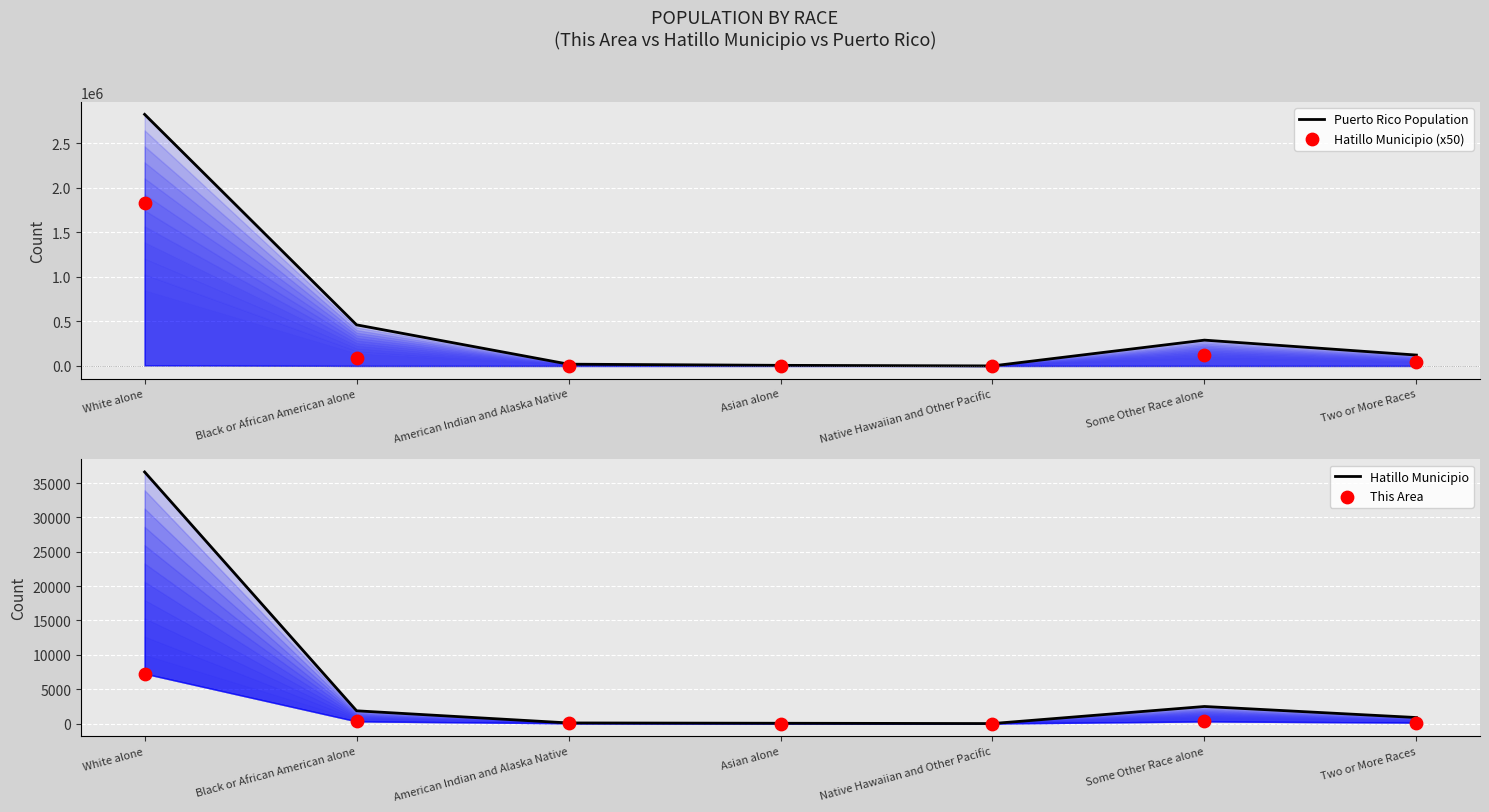

Is the value of Puerto Rico Population at Asian alone greater than the value of Hatillo Municipio (x50) at White alone?

No